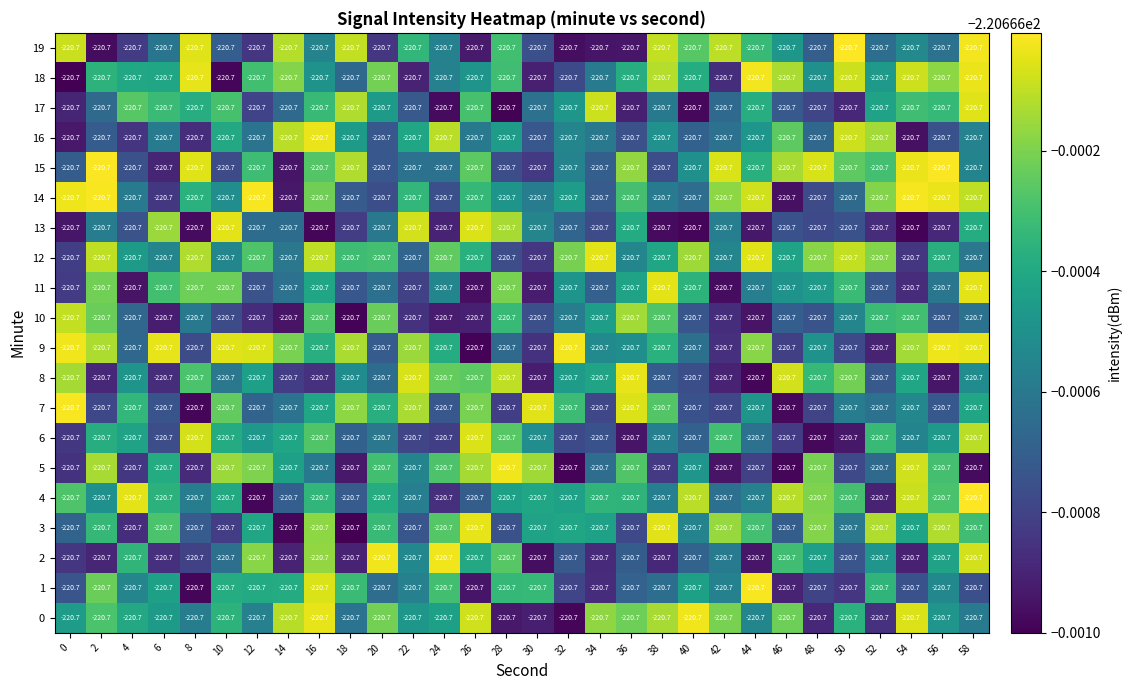

List the labels in order of 7 value, smallest first.

8, 46, 28, 48, 42, 34, 2, 40, 6, 24, 56, 12, 52, 14, 50, 54, 44, 58, 16, 20, 4, 32, 38, 10, 26, 18, 22, 36, 30, 0